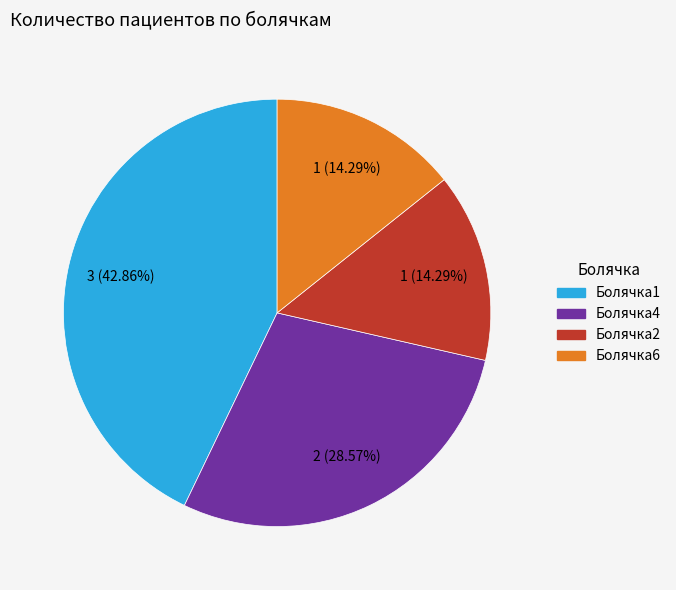

What is the ratio of the value at Болячка4 to the value at Болячка2?

2.0